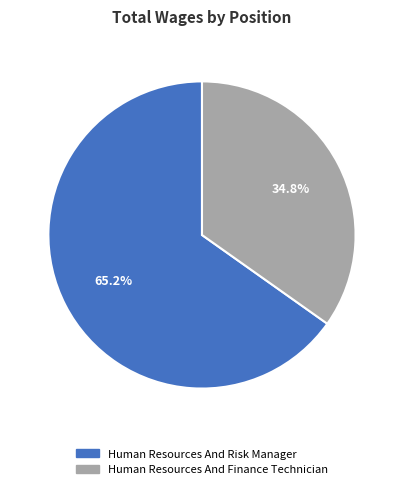

To the nearest percent, what is the difference between the Human Resources And Risk Manager and Human Resources And Finance Technician slice percentages?

30%